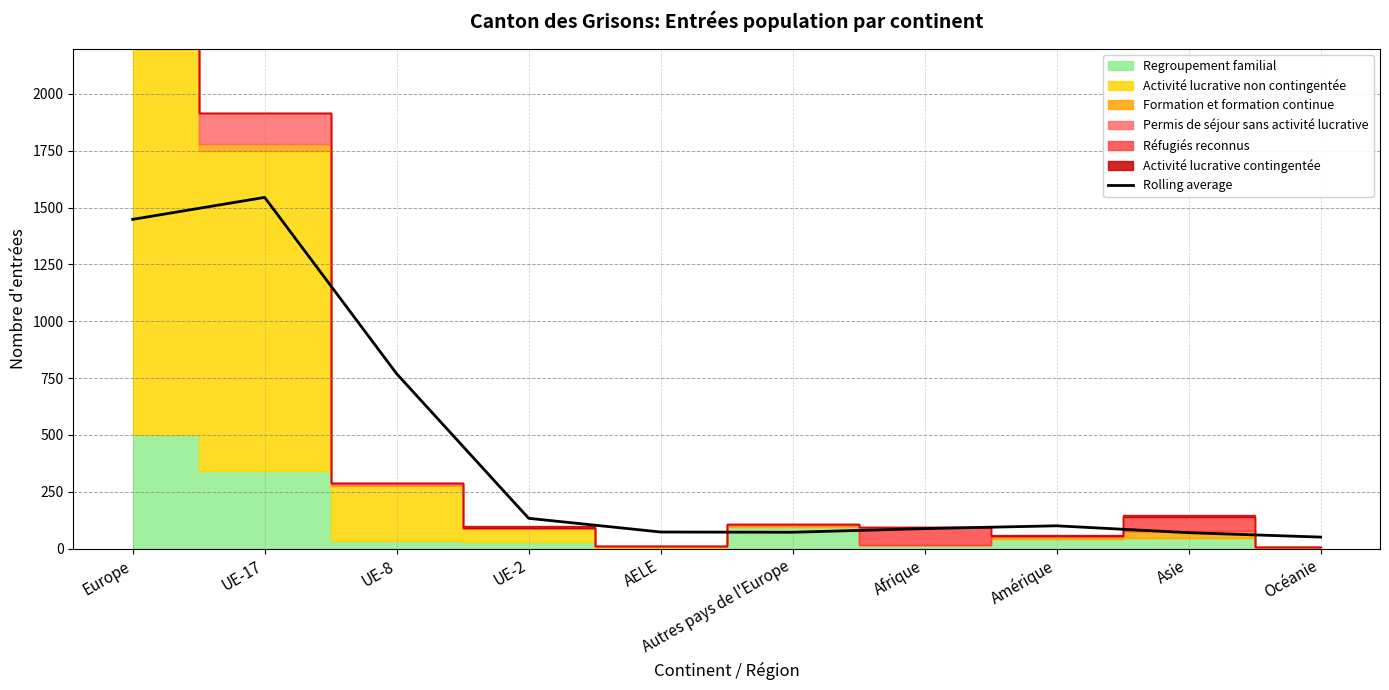

Which has a higher value, AELE or UE-2?

UE-2